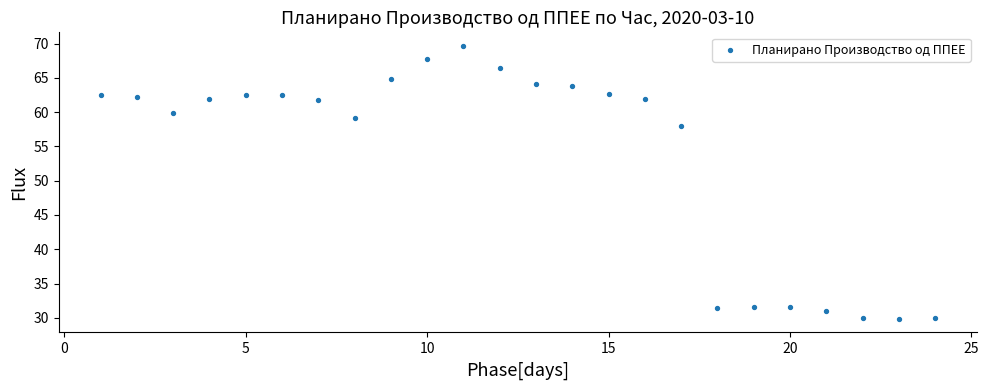

What Y value in the scatter plot is closest to 49?

58.0